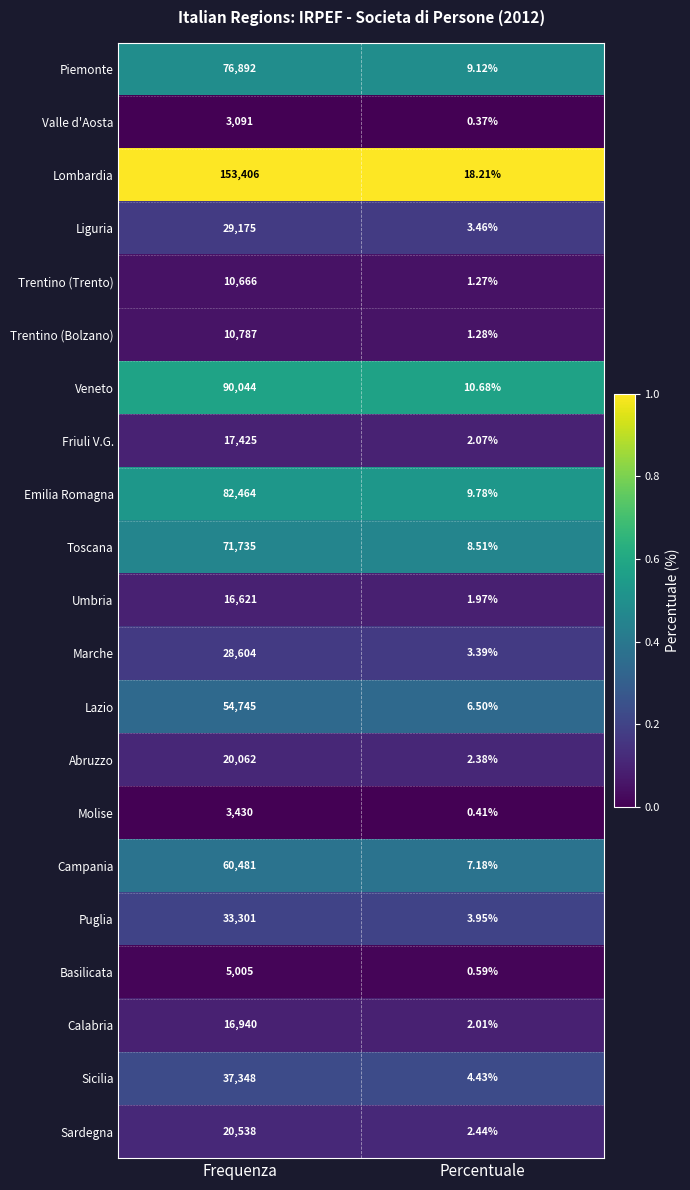

What is the spread (max minus min) of values at Percentuale?

17.8